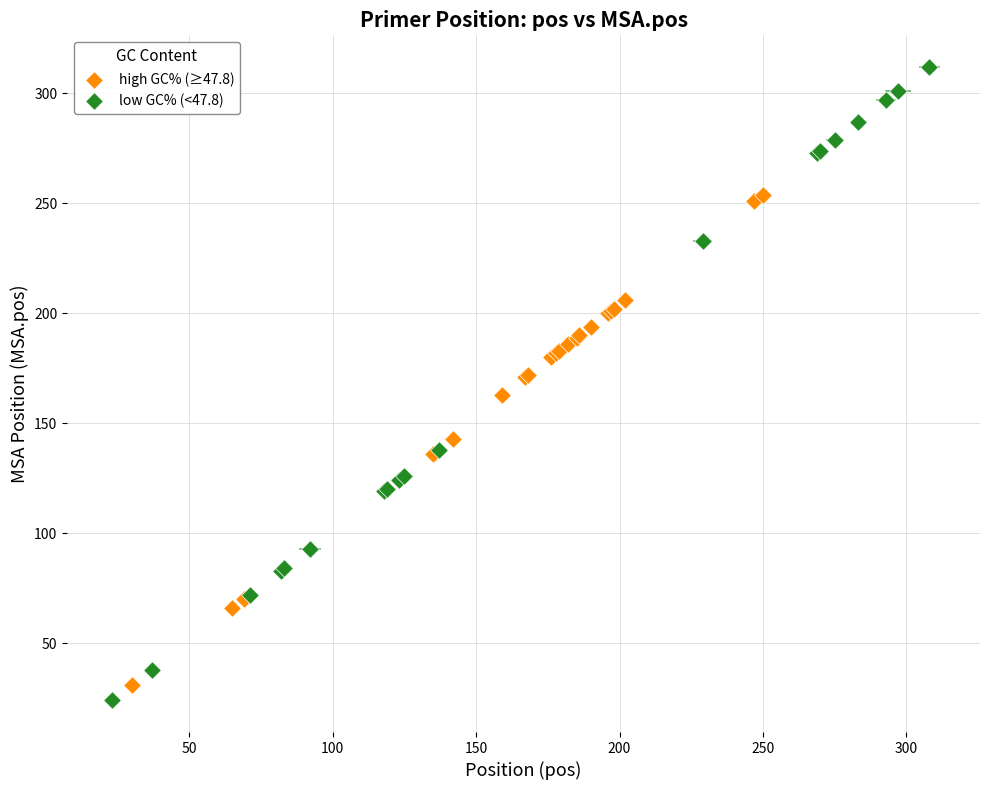

Which series has the largest Y range (max minus min)?

low GC% (<47.8)